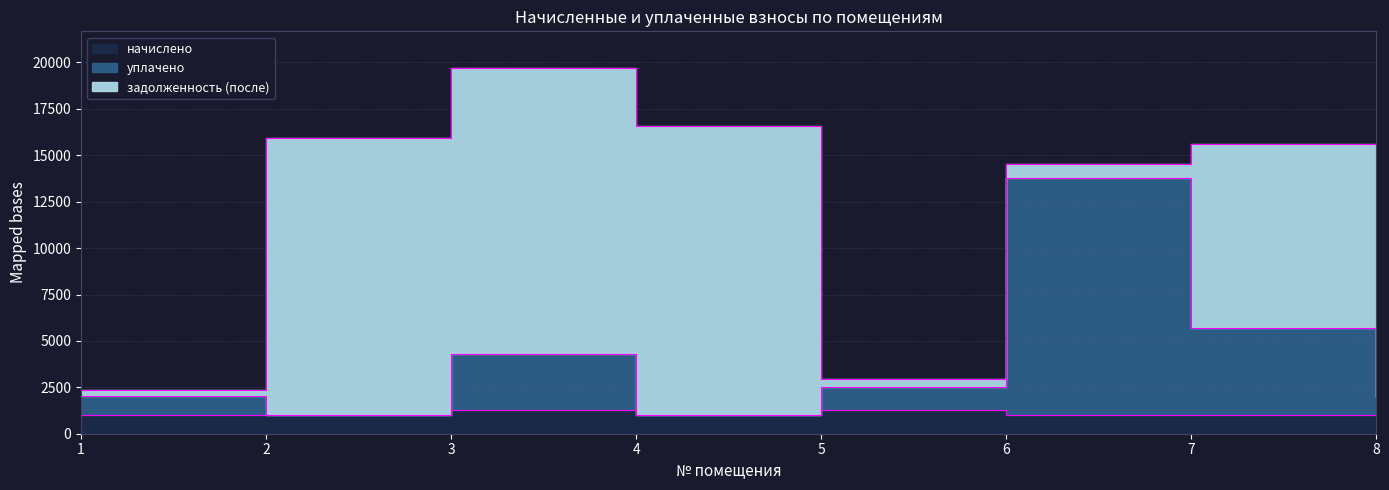

Which category has the highest value in the уплачено series?

6